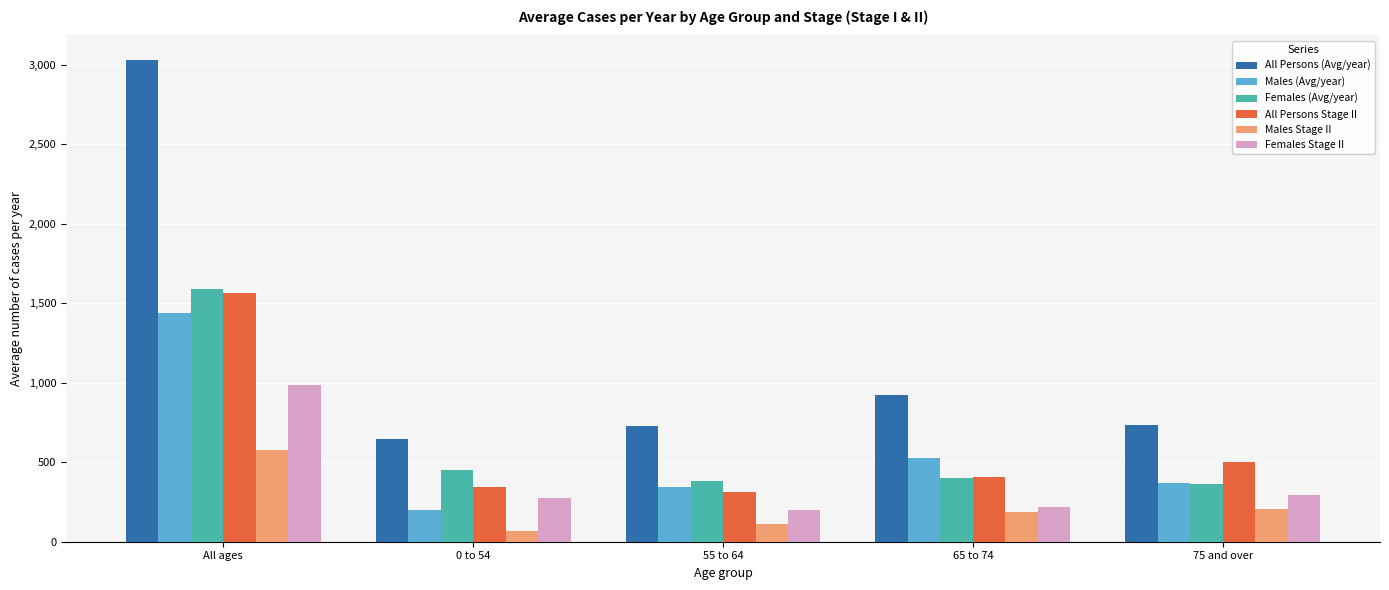

Between All ages and 75 and over, which series saw the biggest shift?

All Persons (Avg/year)